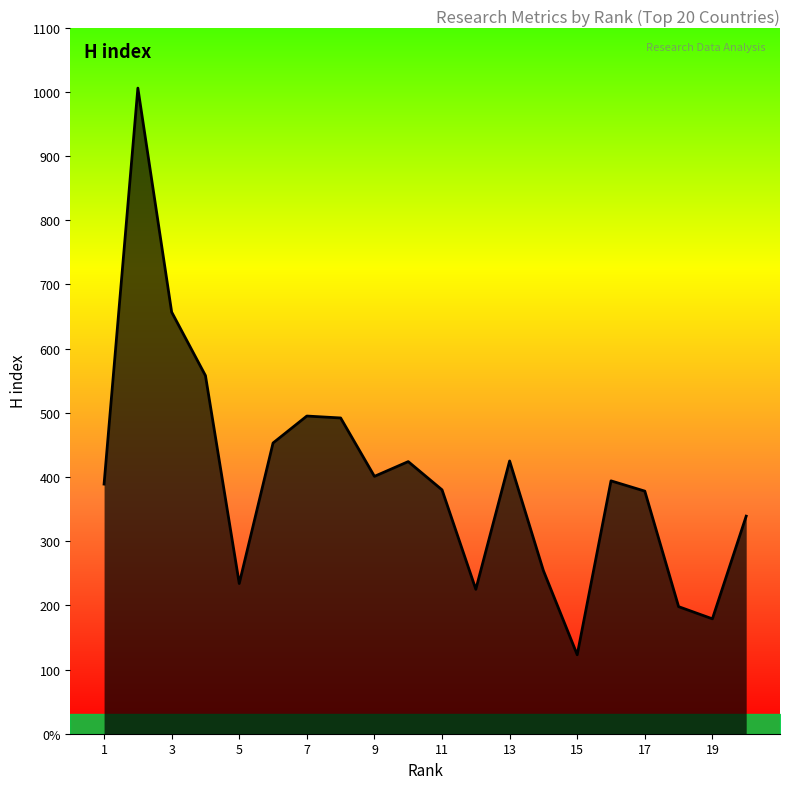

What is the difference between the second highest and minimum values?

534